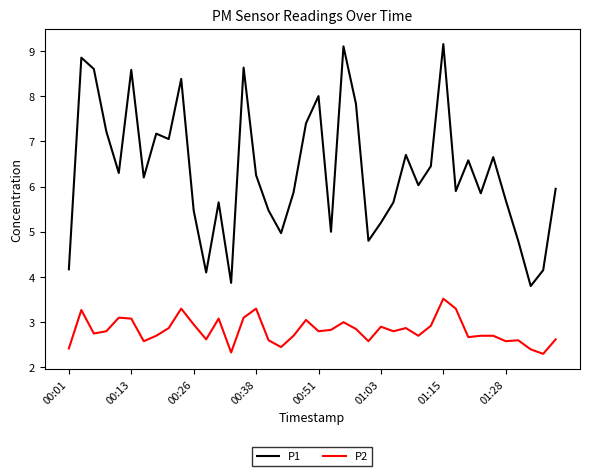

What are all the series names shown in the legend?

P1, P2